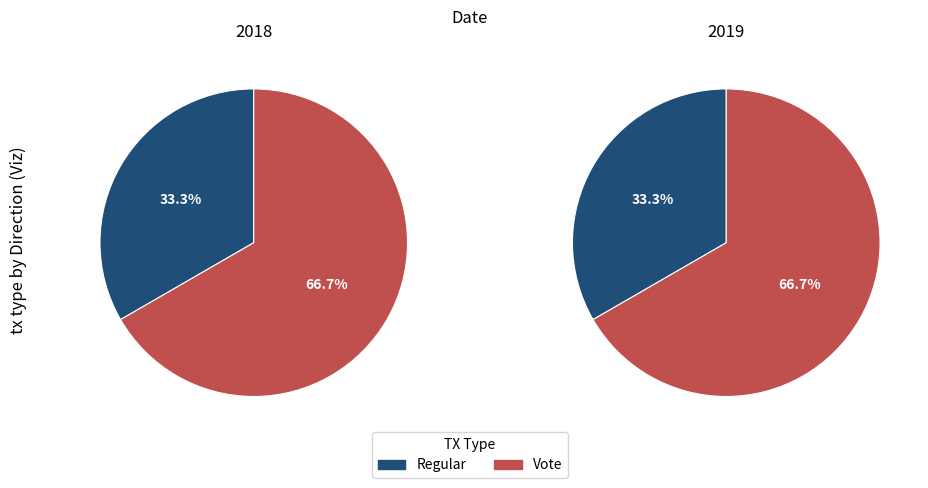

How many segments does this pie chart have?

2